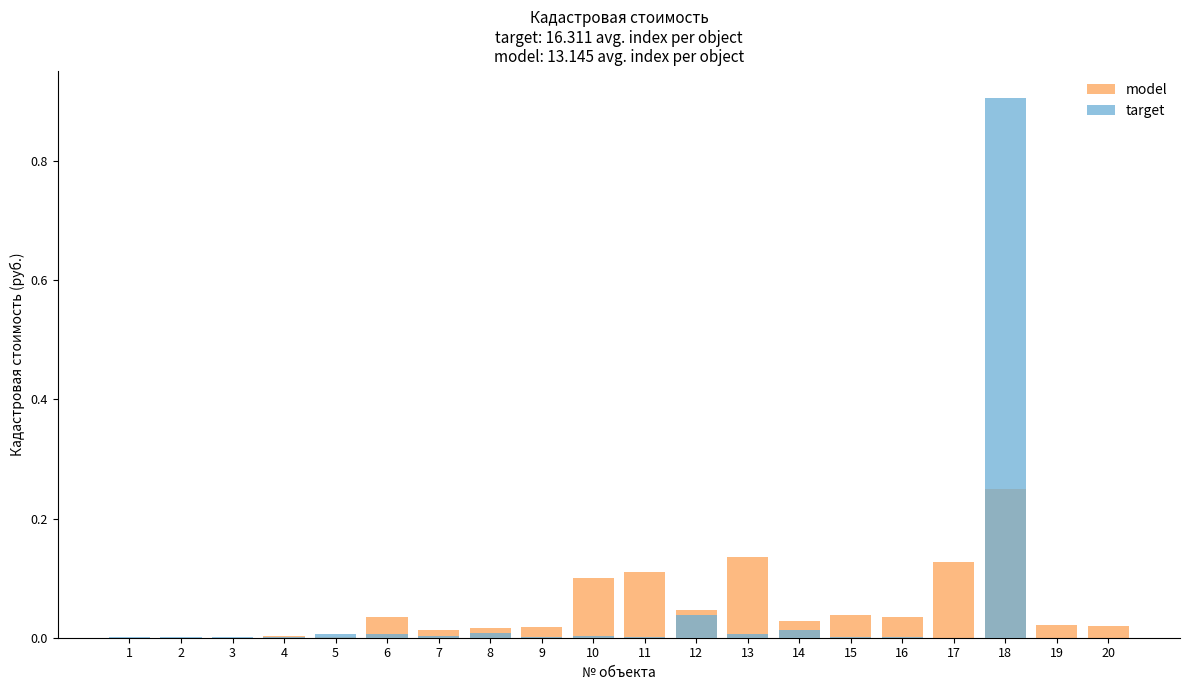

Is the value of target at 11 greater than the value of model at 11?

No